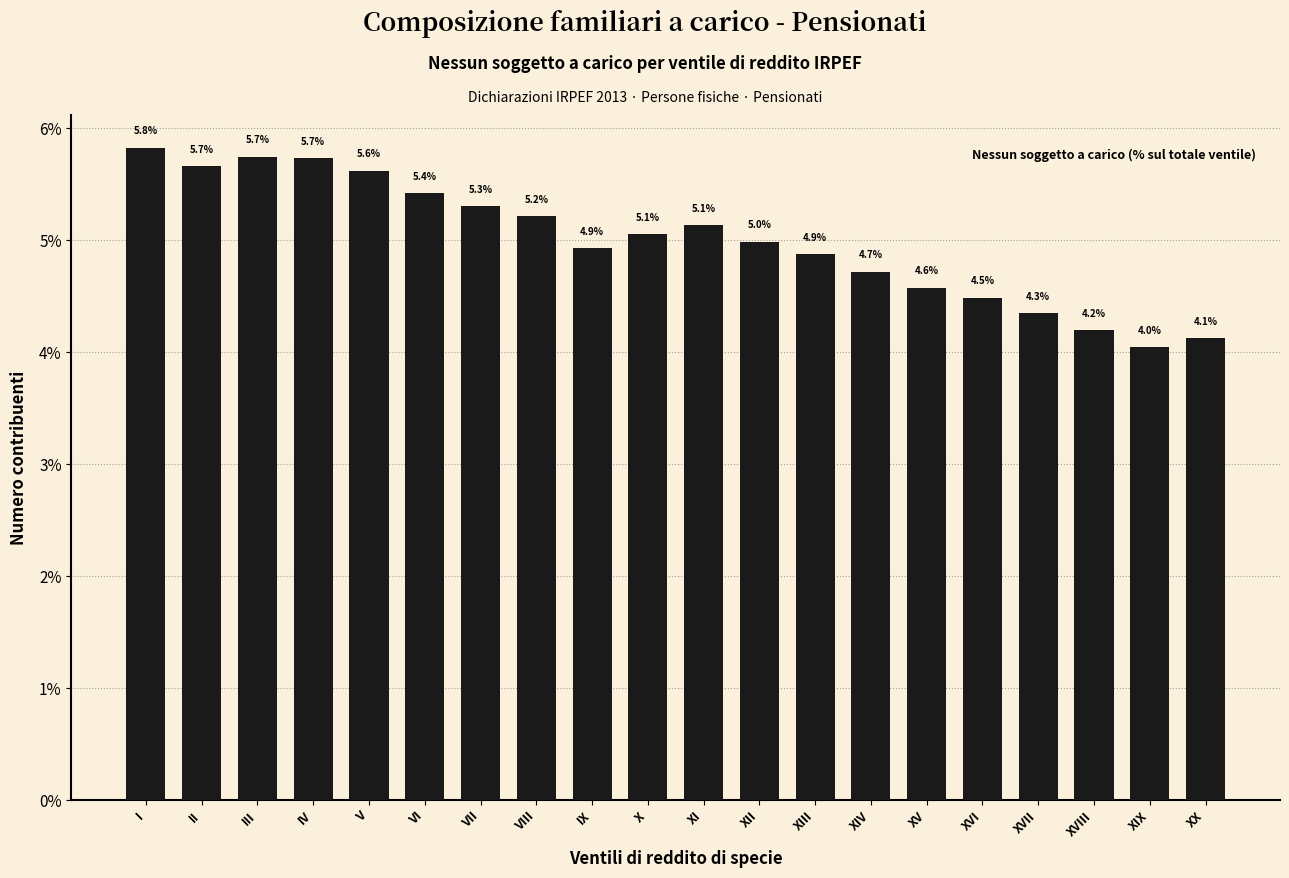

Reading right to left, extract all data points from this chart.

XX=4.1	XIX=4.0	XVIII=4.2	XVII=4.3	XVI=4.5	XV=4.6	XIV=4.7	XIII=4.9	XII=5.0	XI=5.1	X=5.1	IX=4.9	VIII=5.2	VII=5.3	VI=5.4	V=5.6	IV=5.7	III=5.7	II=5.7	I=5.8